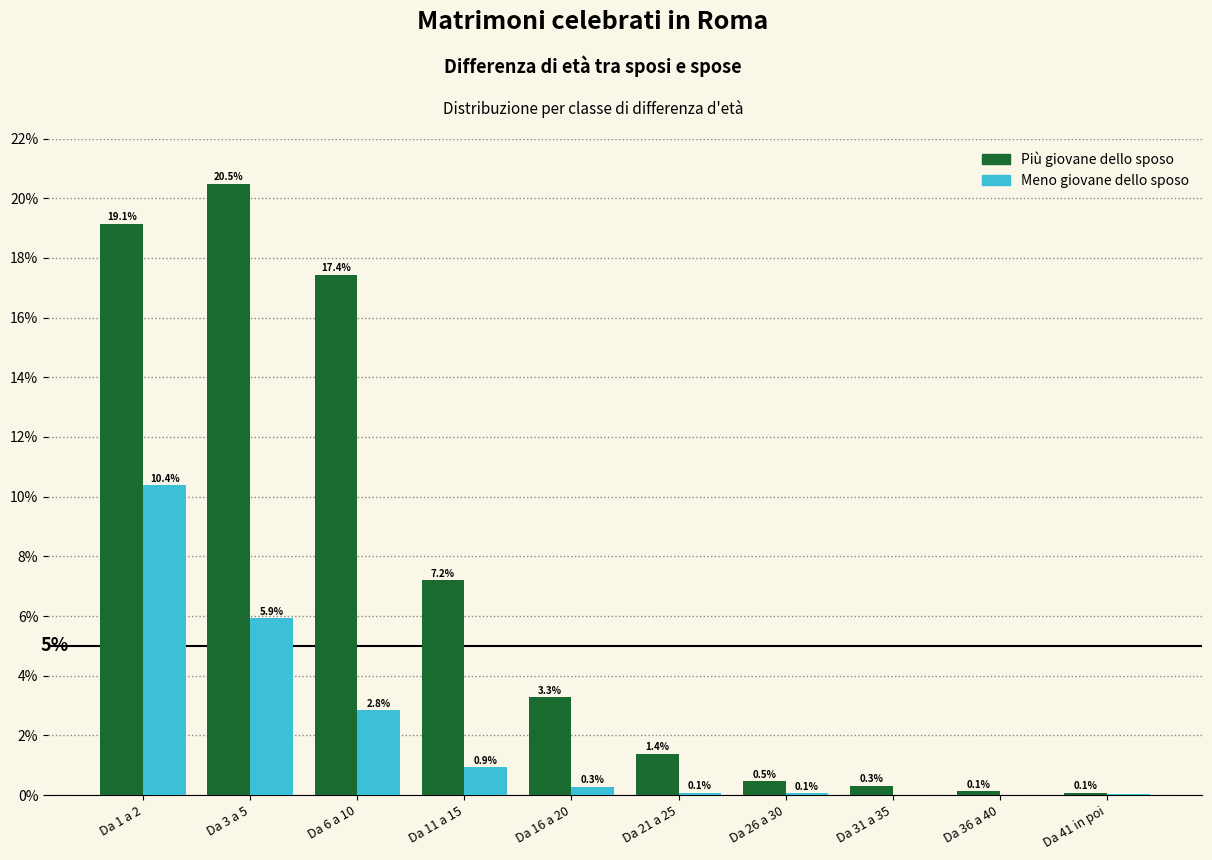

Where is Meno giovane dello sposo nearest to the value 5?

Da 3 a 5